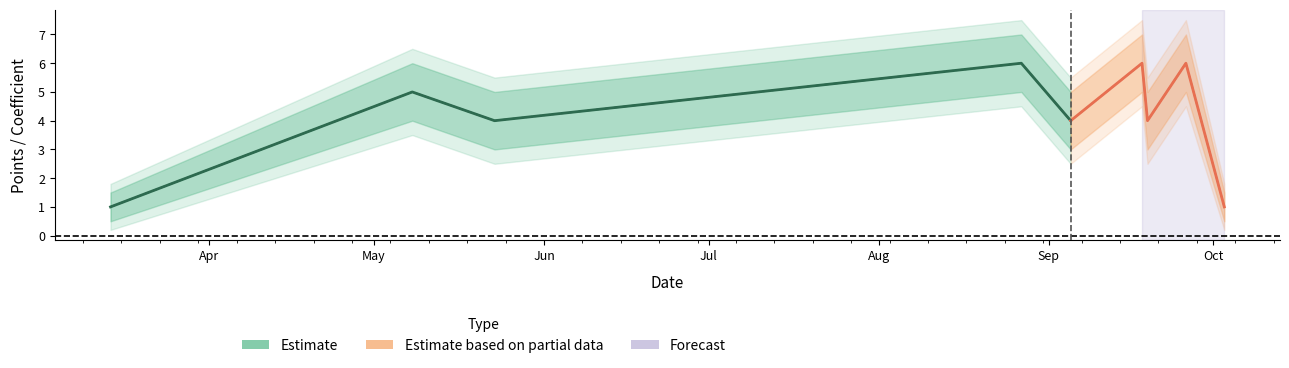

True or false: Estimate and Estimate based on partial data cross at least once.

False